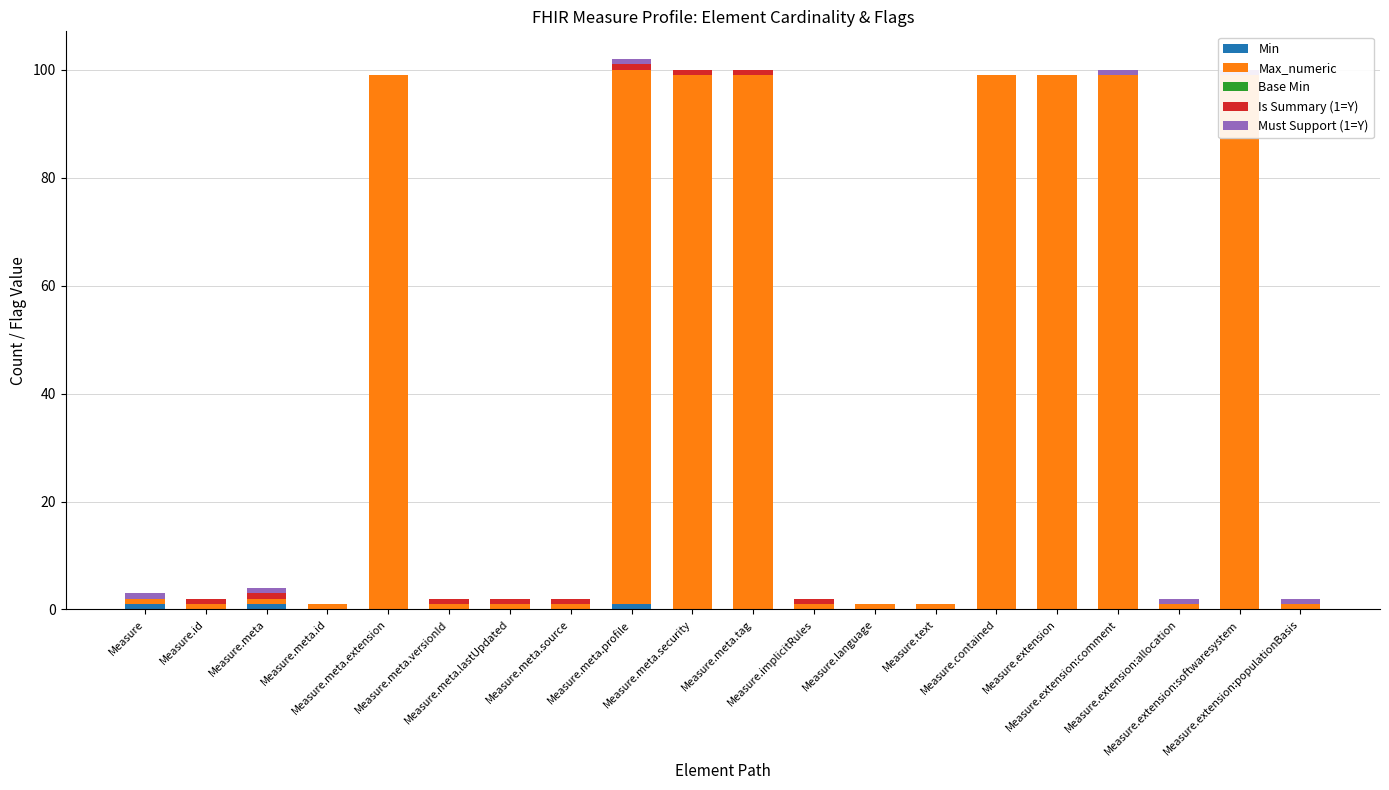

Is it true that Is Summary (1=Y) equals 0 at Measure.implicitRules?

False